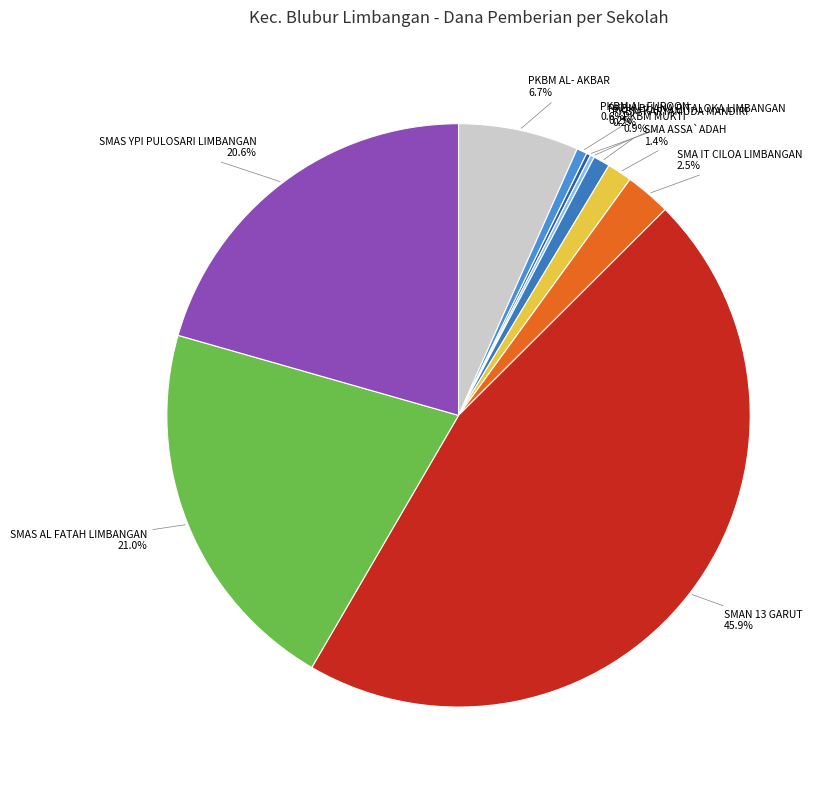

Which category has the biggest portion of the pie?

SMAN 13 GARUT